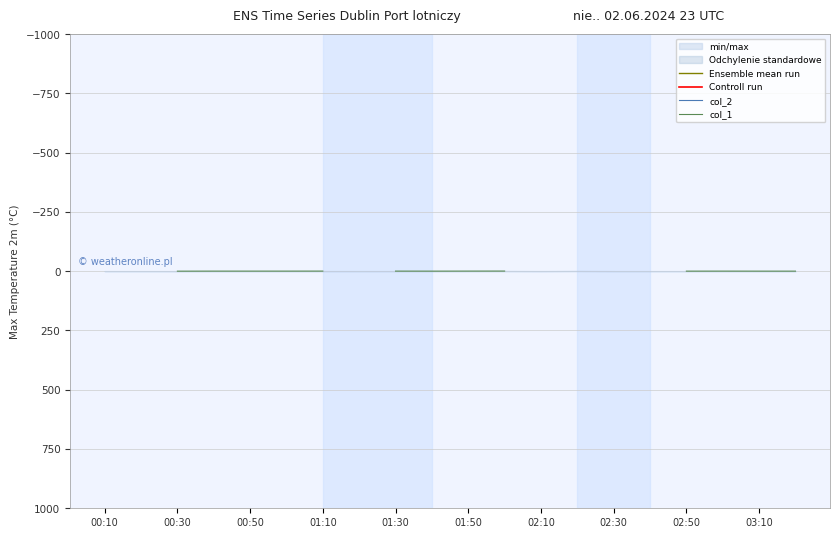

Is this an area chart (filled region under the line)?

No